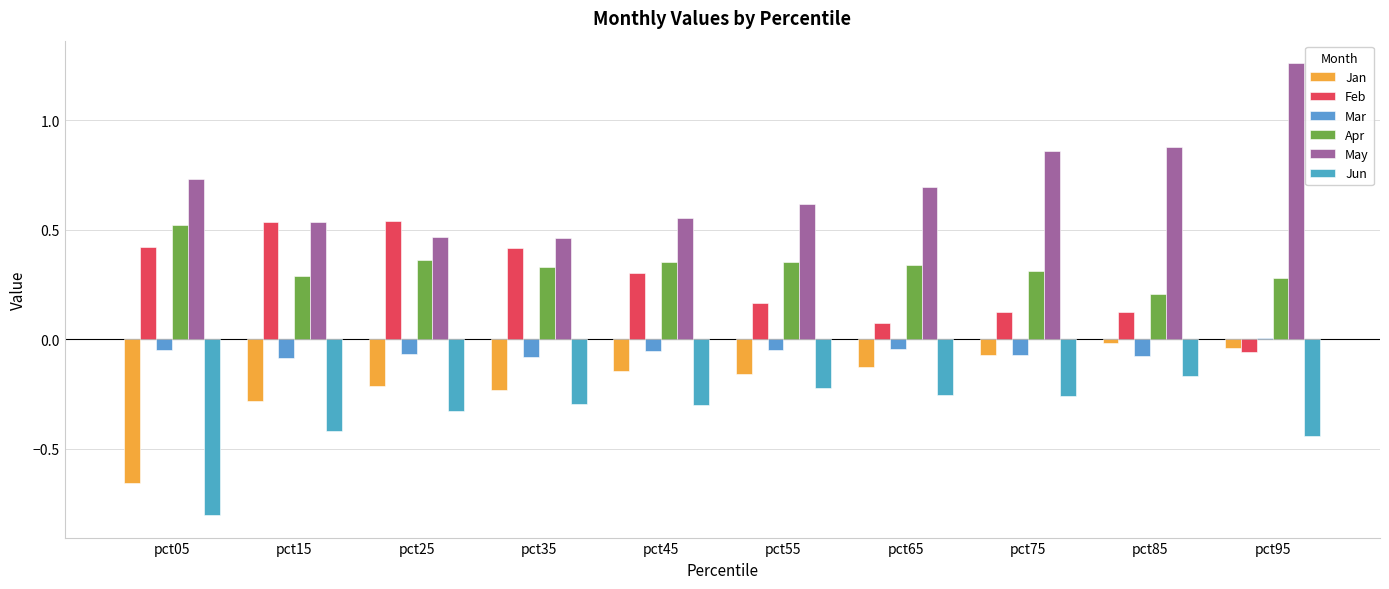

How many data points in Mar are less than 0?

9